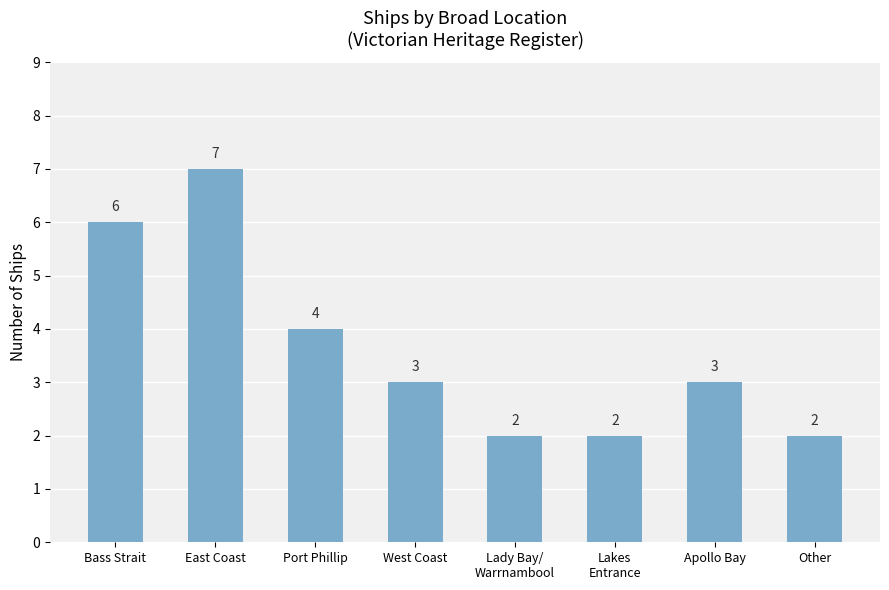

Does the chart contain any negative values?

No